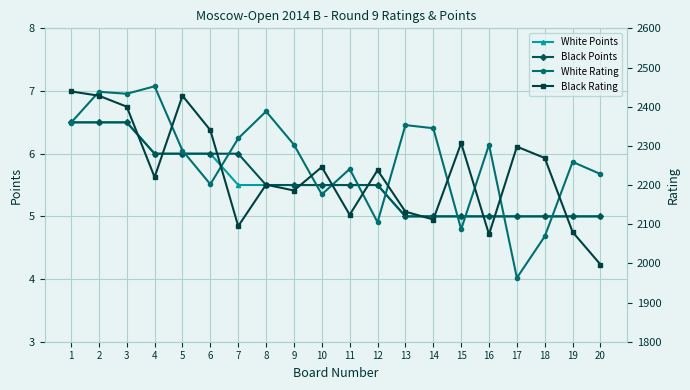

How many lines are shown in the chart?

4